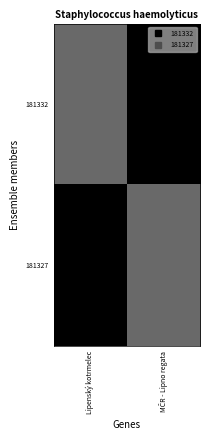

At Lipenský kotrmelec, list the series in order from smallest to largest.

181332, 181327